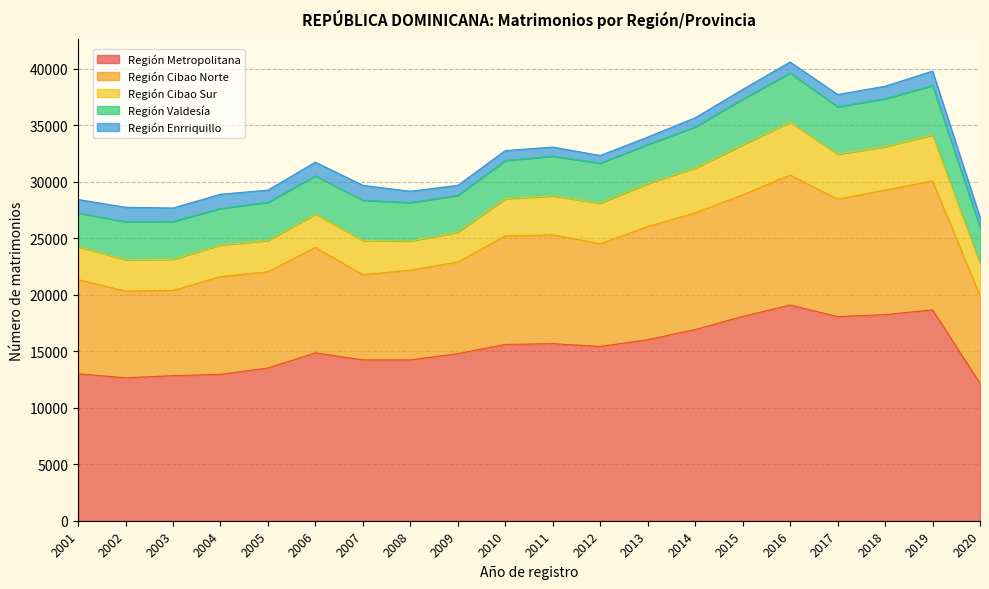

What is the sum of all Región Metropolitana values?

307097